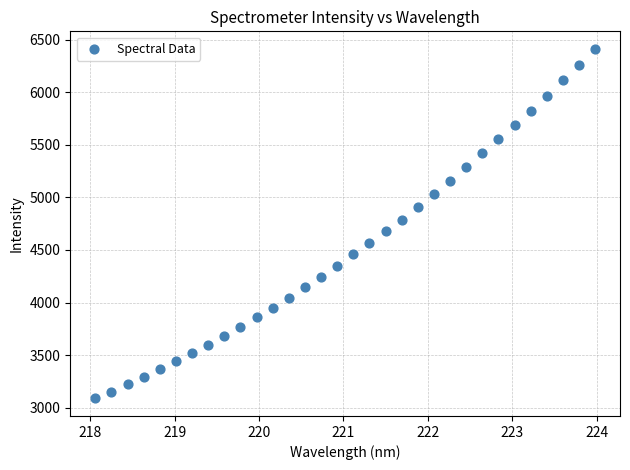

What is the range of Y values (max minus min)?

3325.2